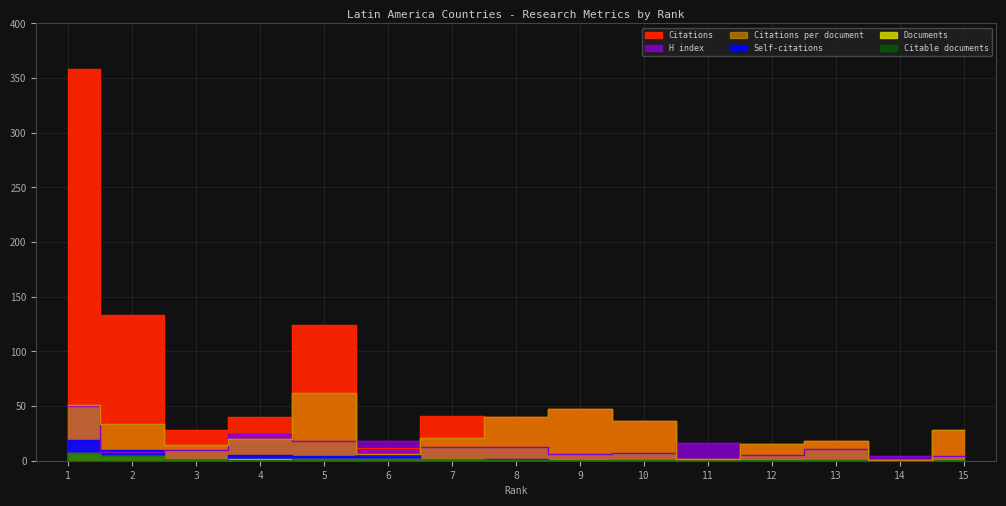

The value of H index at 10 is 10.8. True or false?

False